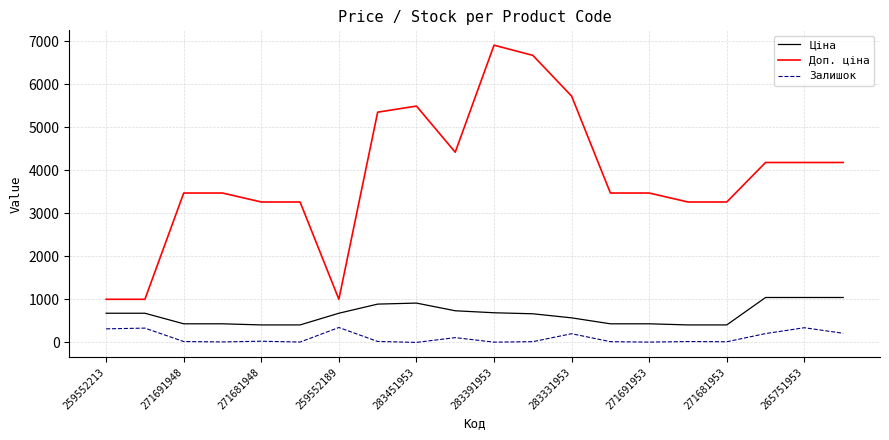

What is the minimum value for Доп. ціна?

1004.1